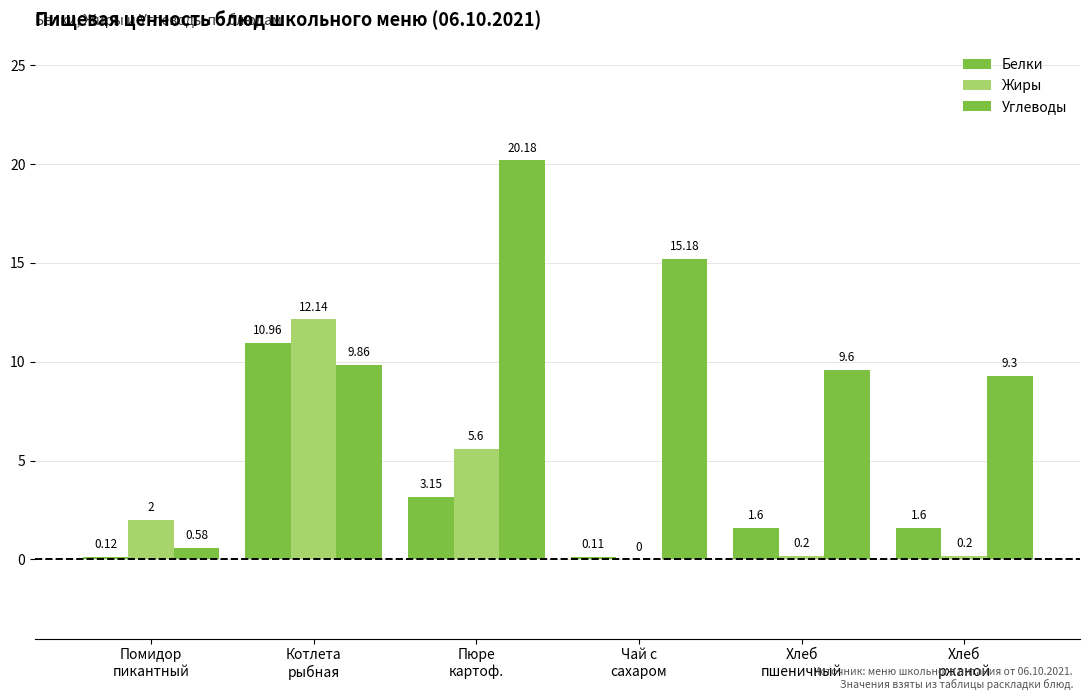

At how many categories does at least one series exceed 4?

5